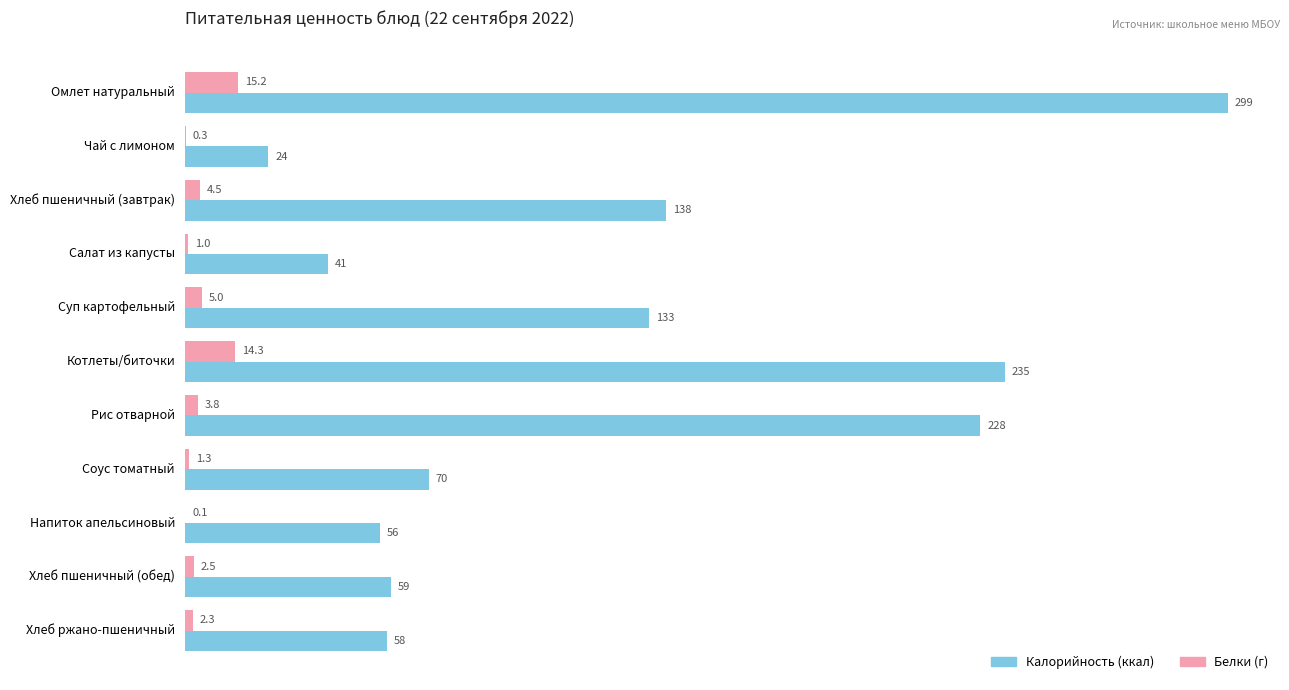

What is the sum of all Калорийность (ккал) values?

1341.0